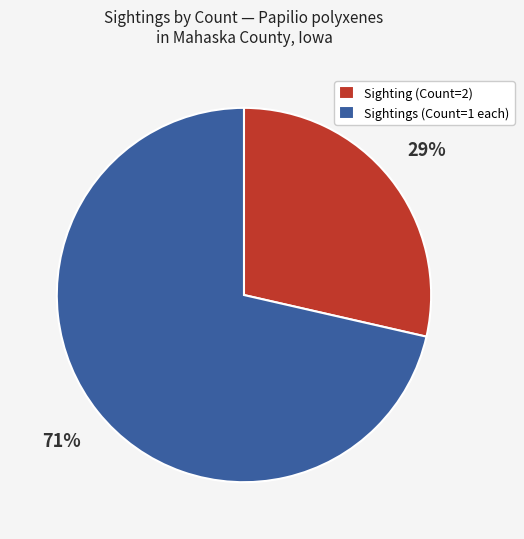

Which category has the smallest portion of the pie?

Sighting (Count=2)